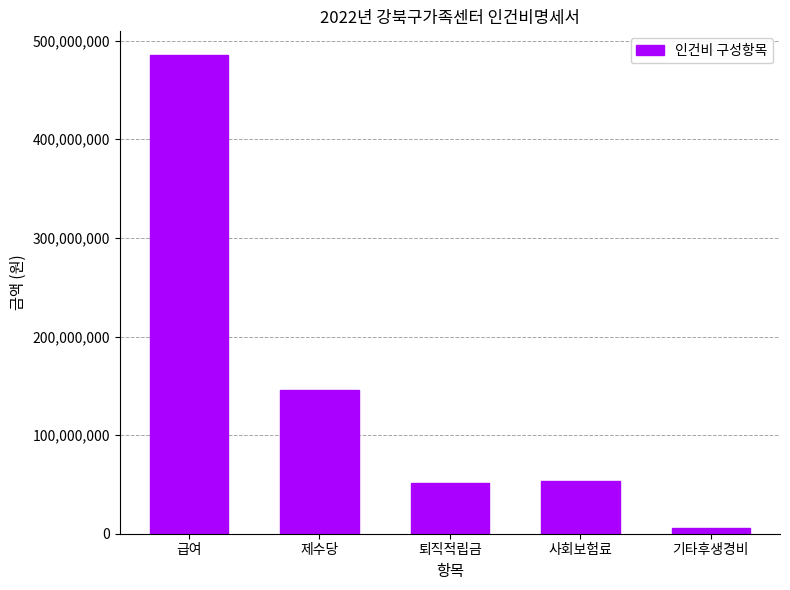

What is the change in value from 급여 to 제수당?

-339801773